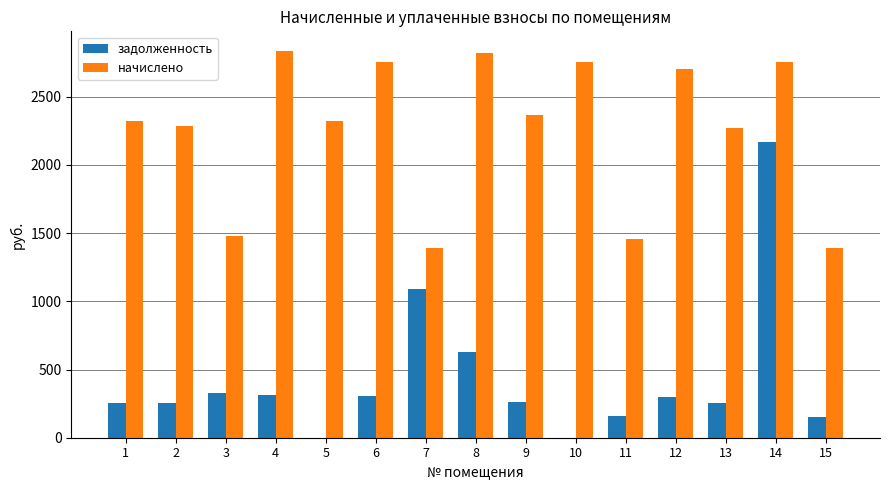

What is the spread (max minus min) of values at 2?

2031.0